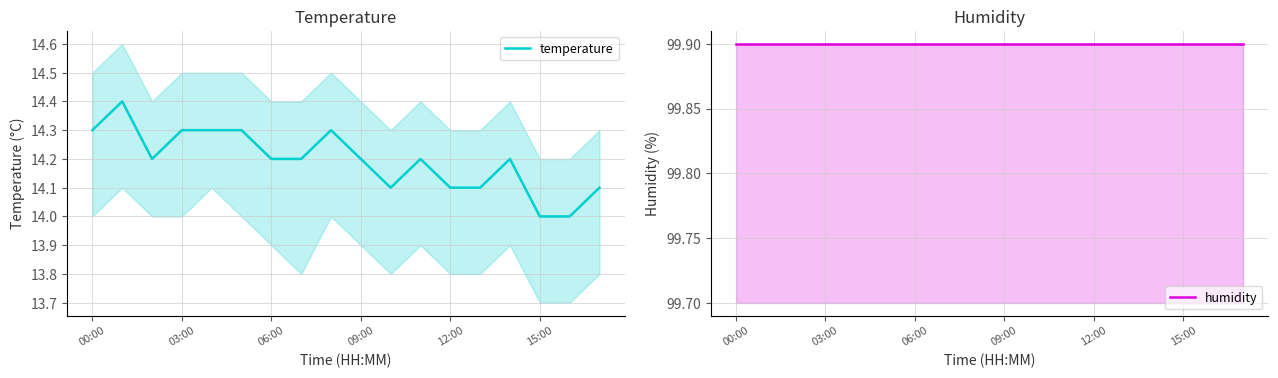

How many temperature values are between 14 and 15?

18